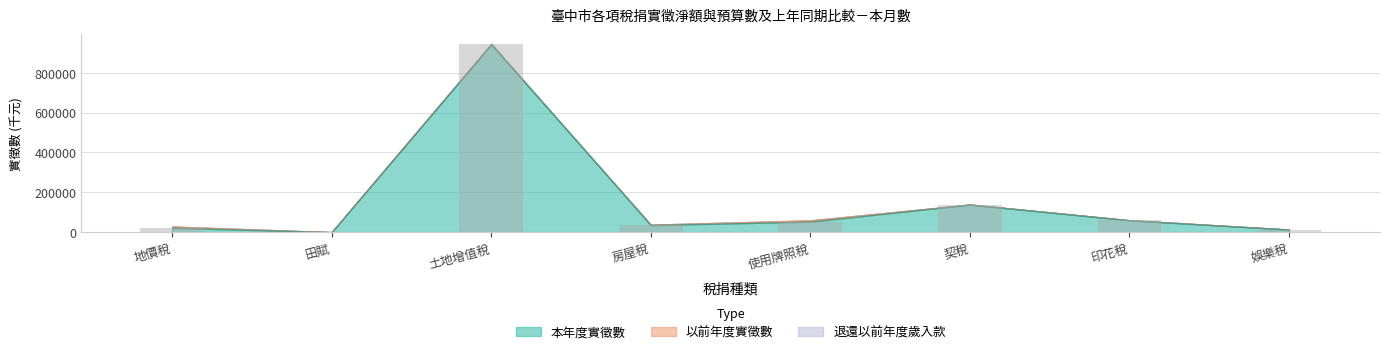

What is the sum of the values at 田賦 and 契稅?

138377.1